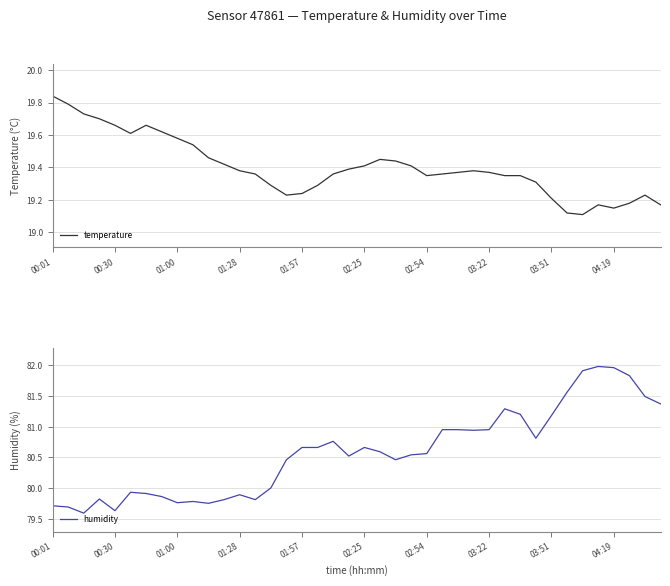

What is the spread (max minus min) of values at 34?

62.8